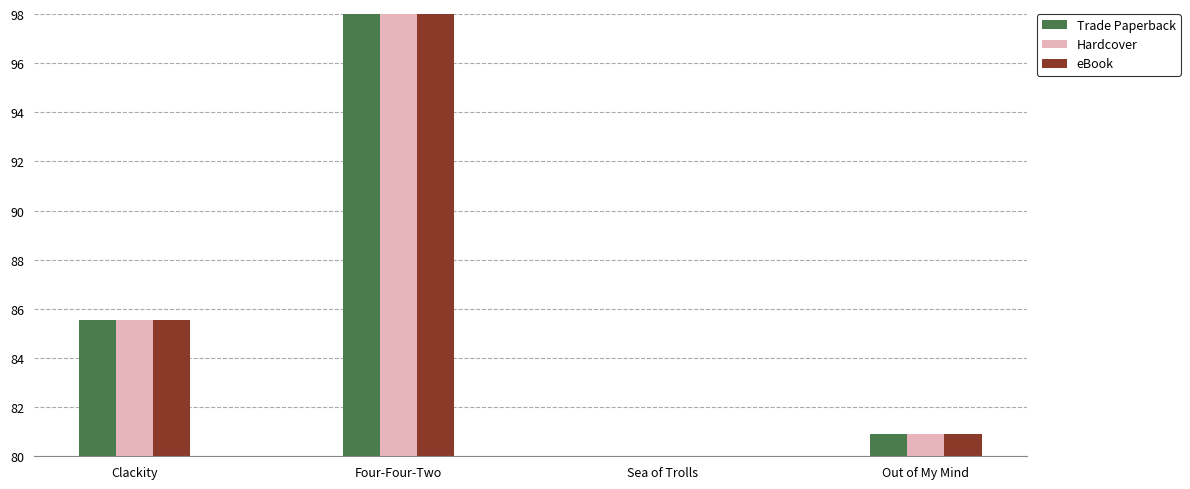

The eBook series shows 127.8 at Sea of Trolls. True or false?

False